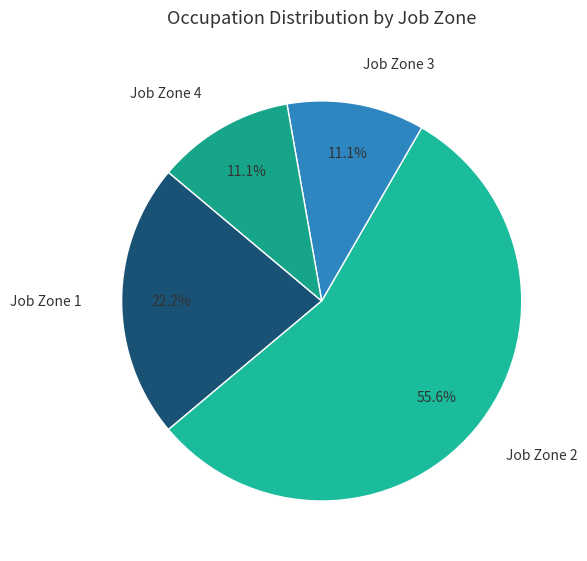

Which category has the biggest portion of the pie?

Job Zone 2